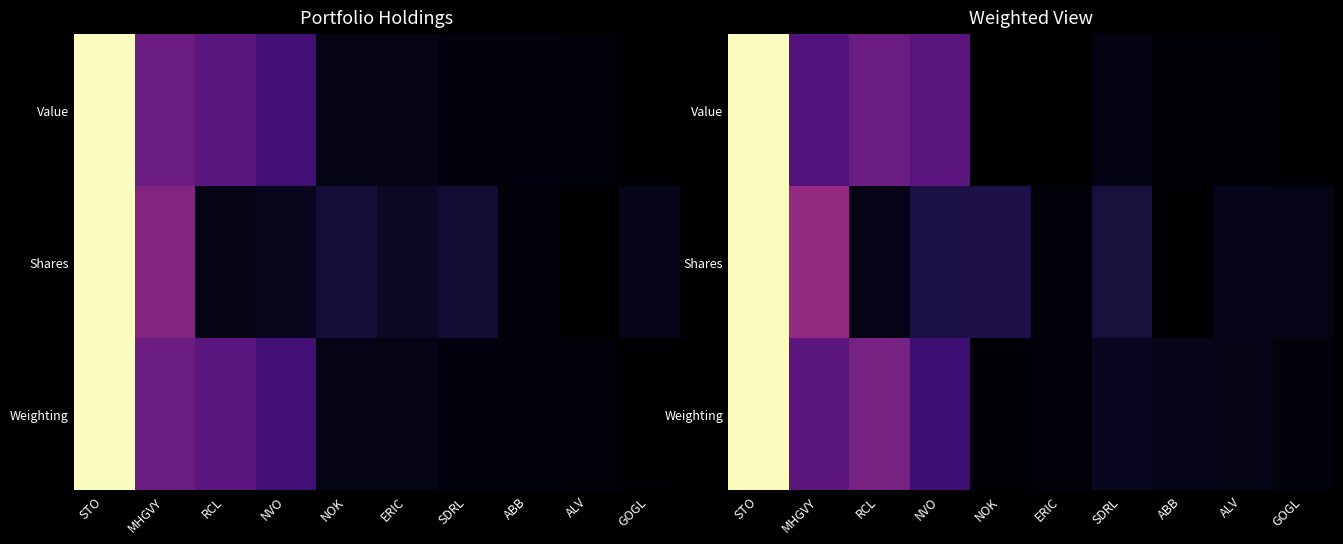

What is the total value across all series at RCL?

0.7